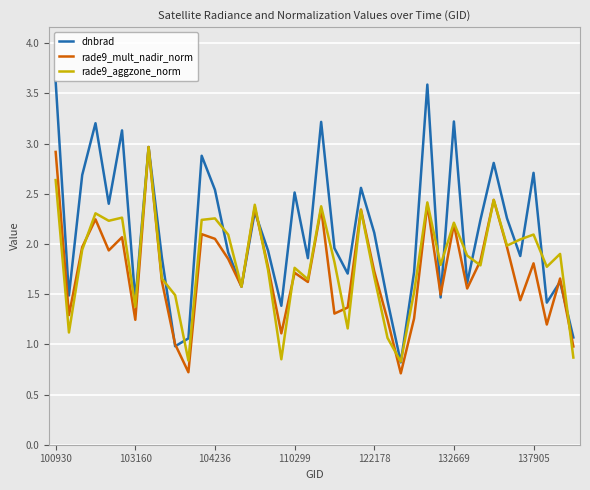

What are all the series names shown in the legend?

dnbrad, rade9_mult_nadir_norm, rade9_aggzone_norm